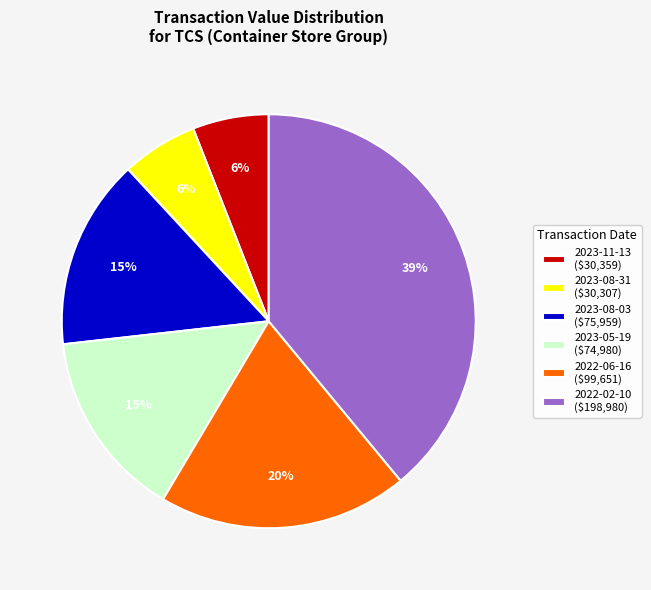

Does 2023-05-19 ($74,980) account for over 50% of the chart?

No